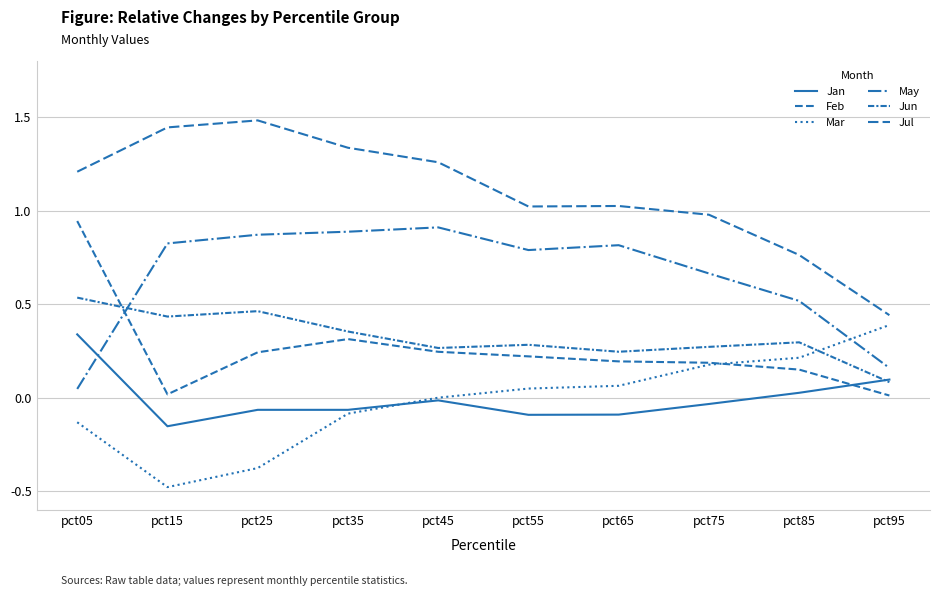

How many lines are shown in the chart?

6